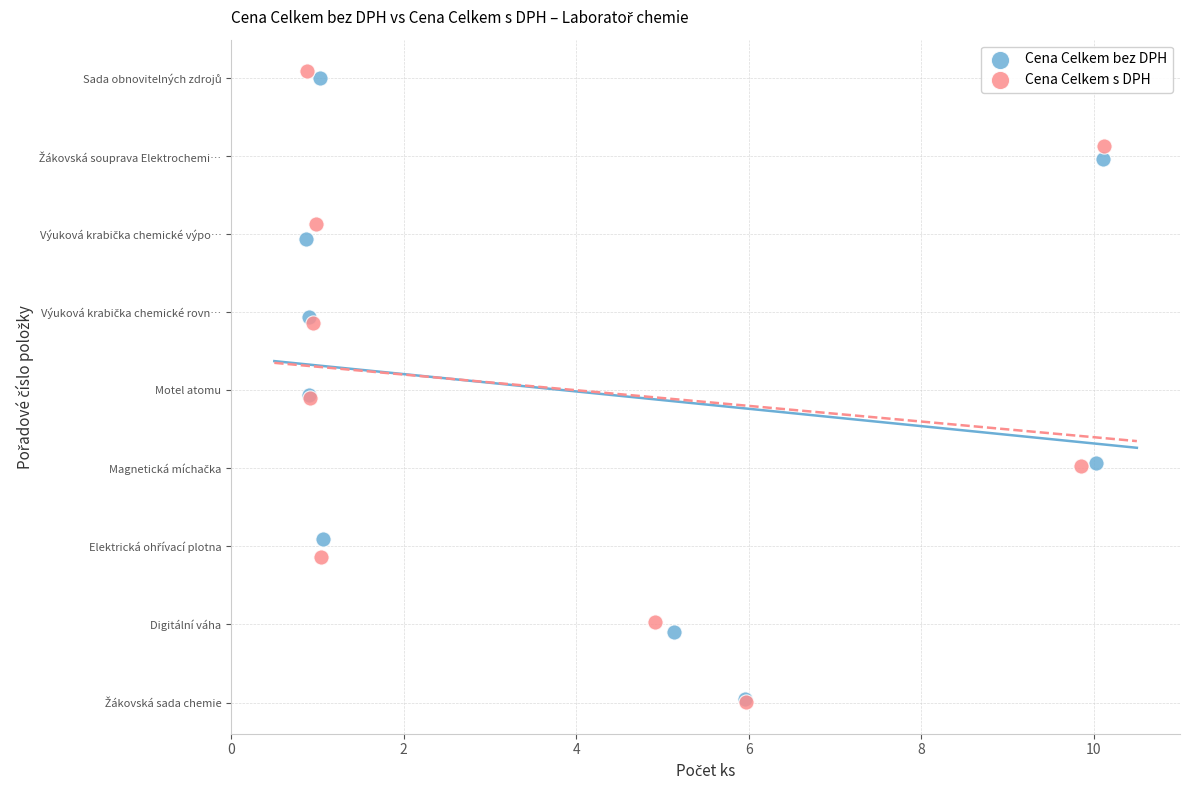

What are all the series names shown in the legend?

Cena Celkem bez DPH, Cena Celkem s DPH